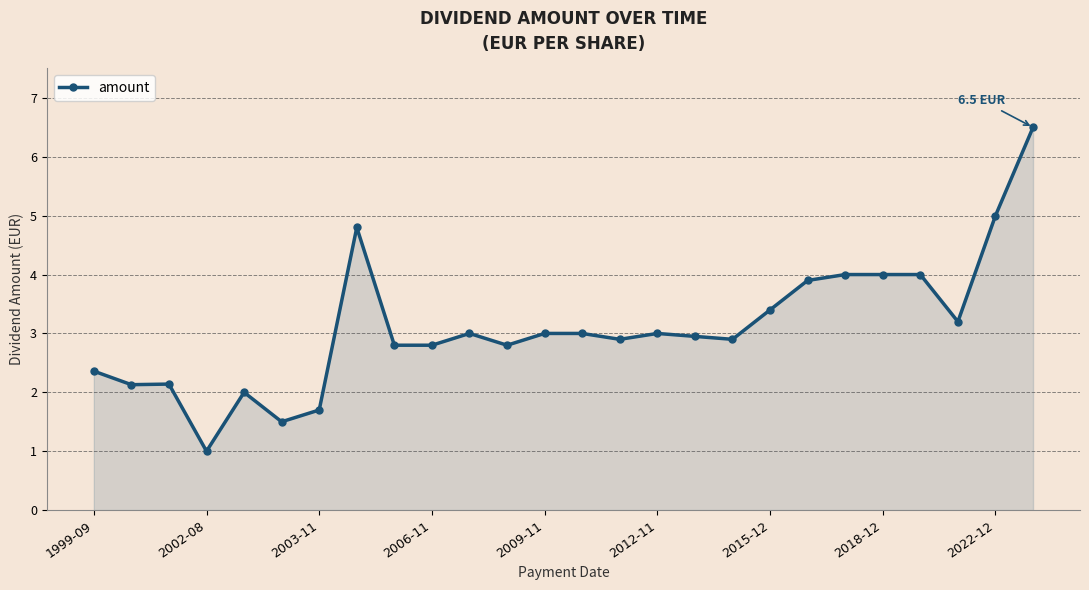

How many categories are shown in the chart?

26